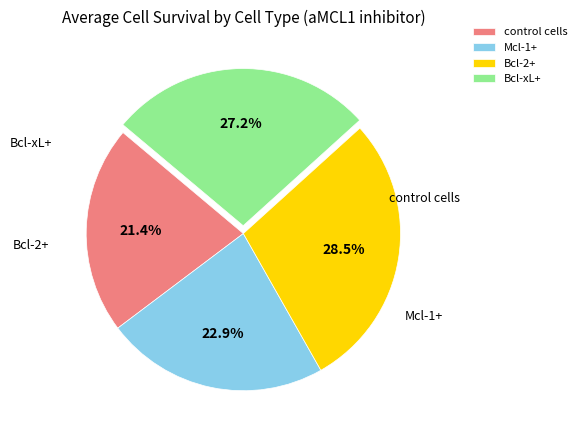

To the nearest percent, what is the difference between the largest and smallest slice percentages?

7%